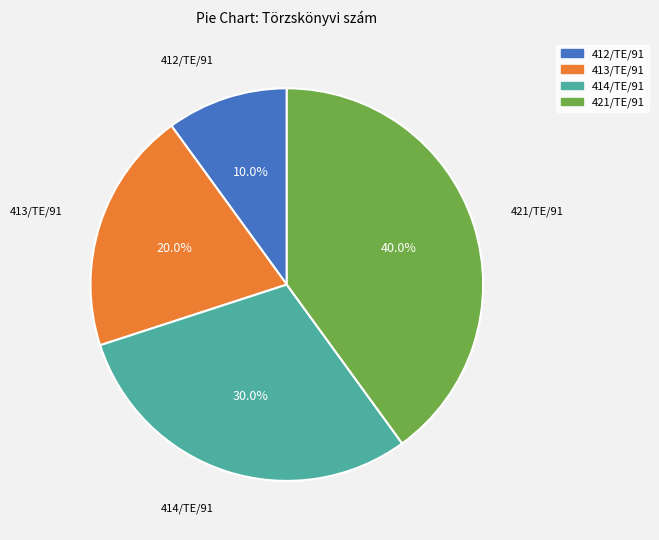

To the nearest percent, what is the combined percentage of 414/TE/91 and 412/TE/91?

40%